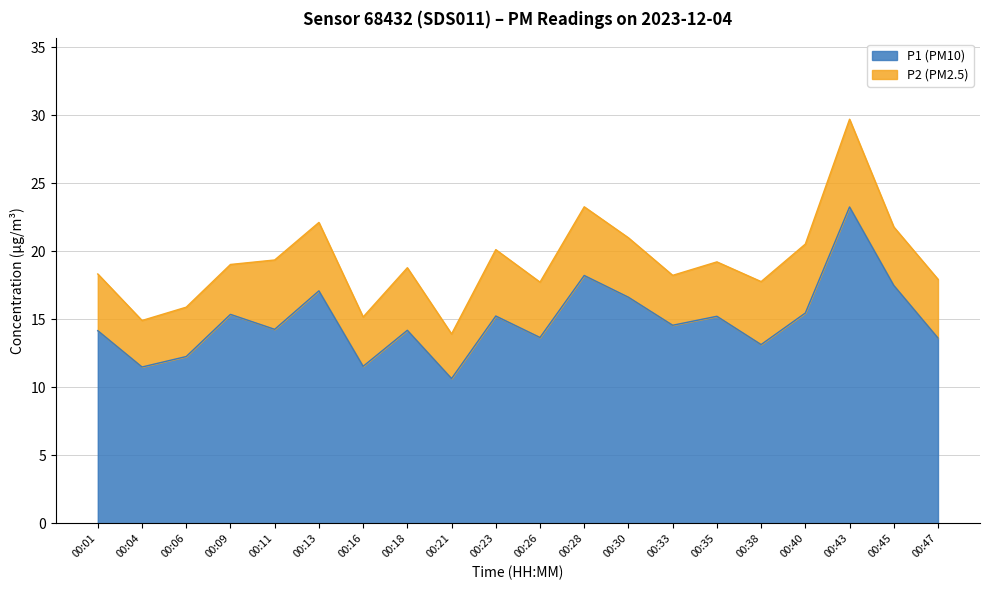

True or false: there are more than 0 points higher than both neighbors.

True